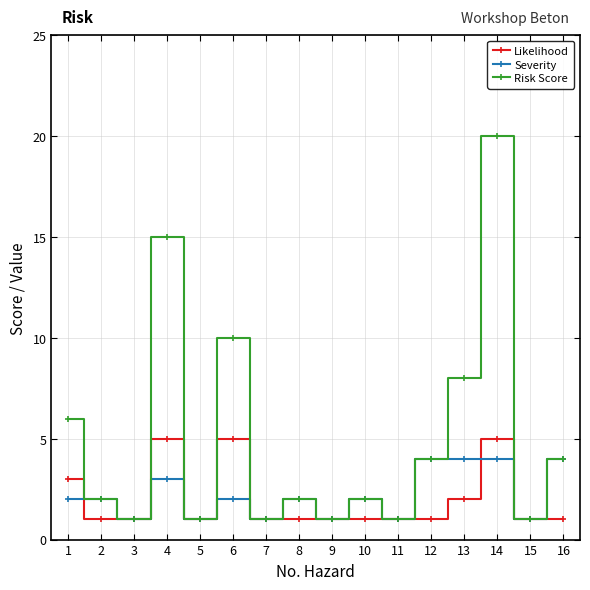

How many data points does each series have?

16